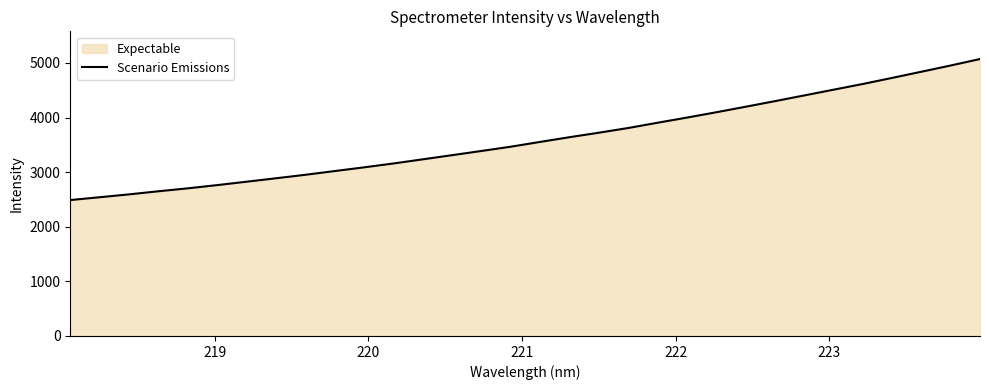

What is the maximum value shown in the chart?

5071.8